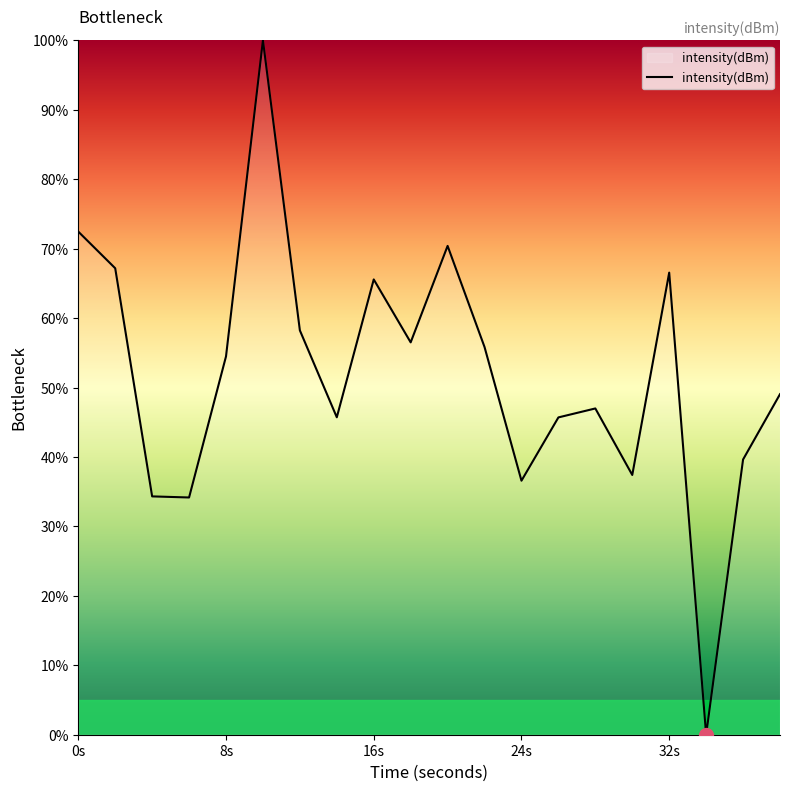

What is the greatest value displayed?

100.0